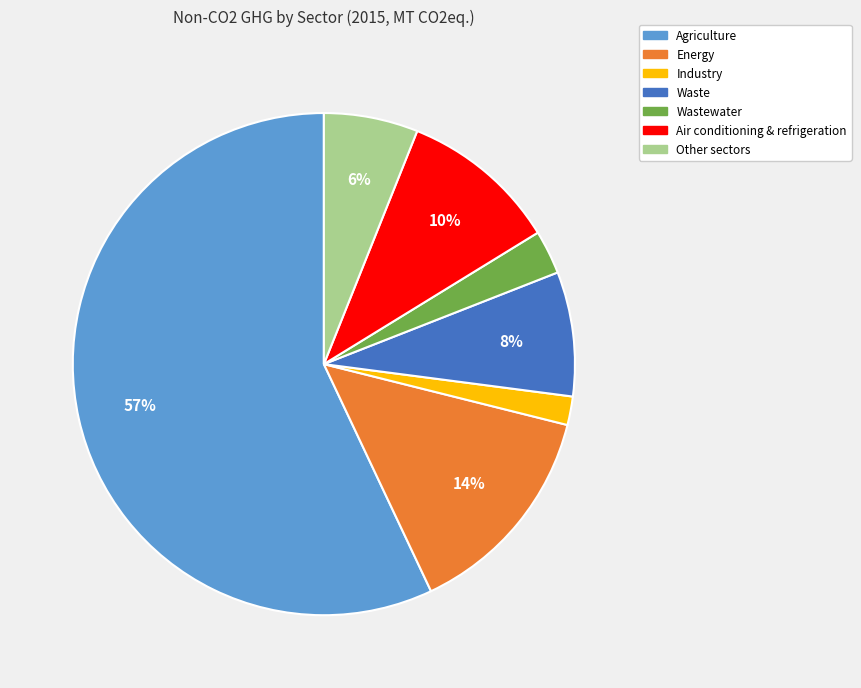

To the nearest percent, what is the average slice percentage?

14%